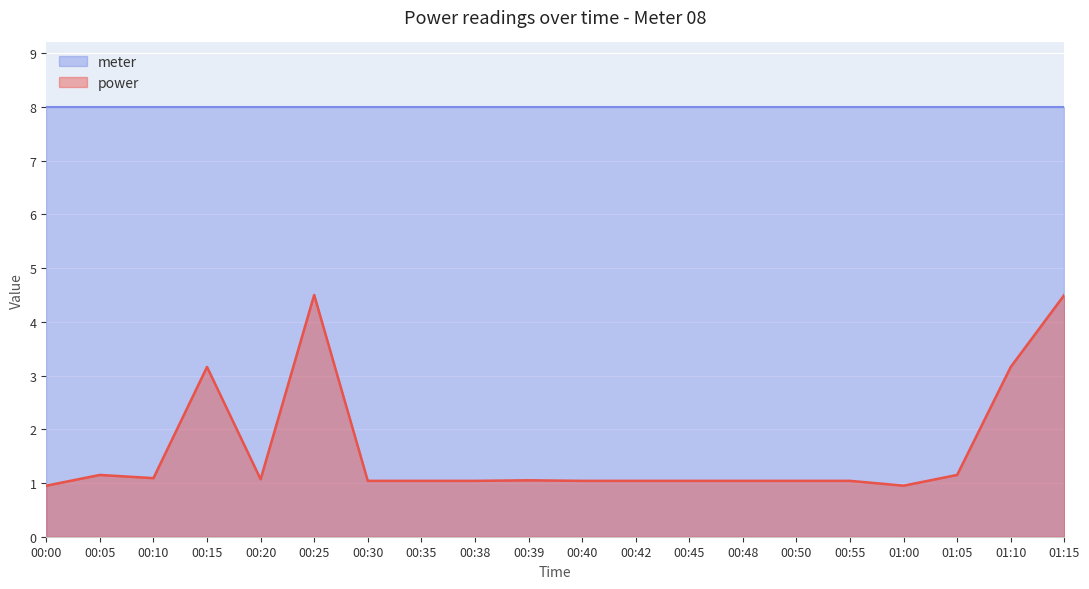

At which category does the chart reach its peak across all series?

00:25